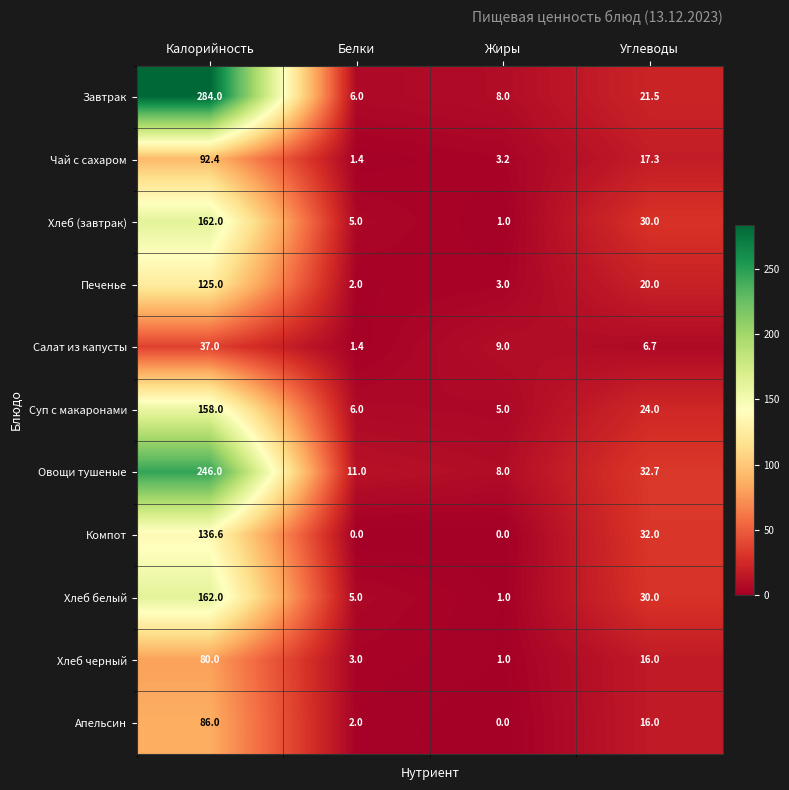

What is the spread (max minus min) of values at Углеводы?

26.0